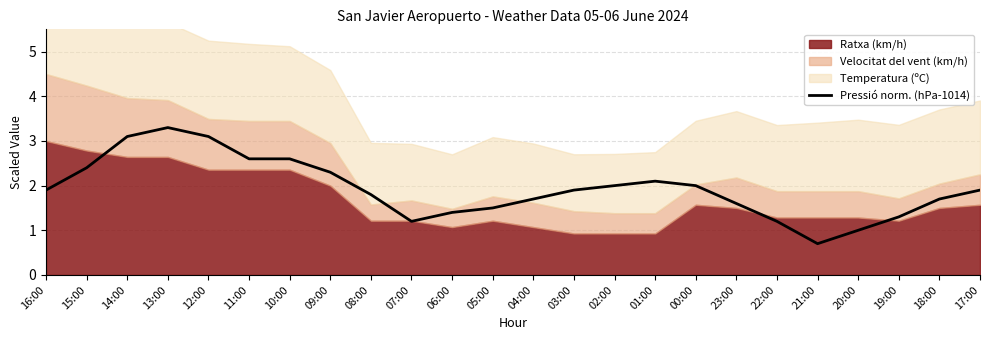

What is the highest value of the Pressió norm. (hPa-1014) series?

3.3